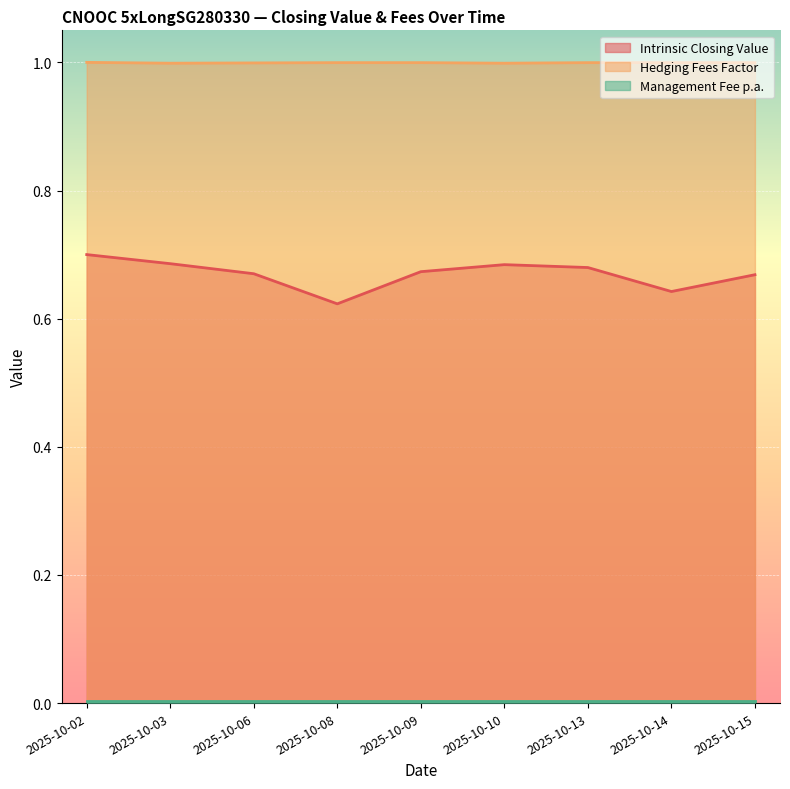

List the labels in order of Intrinsic Closing Value value, largest first.

2025-10-02, 2025-10-03, 2025-10-10, 2025-10-13, 2025-10-09, 2025-10-06, 2025-10-15, 2025-10-14, 2025-10-08